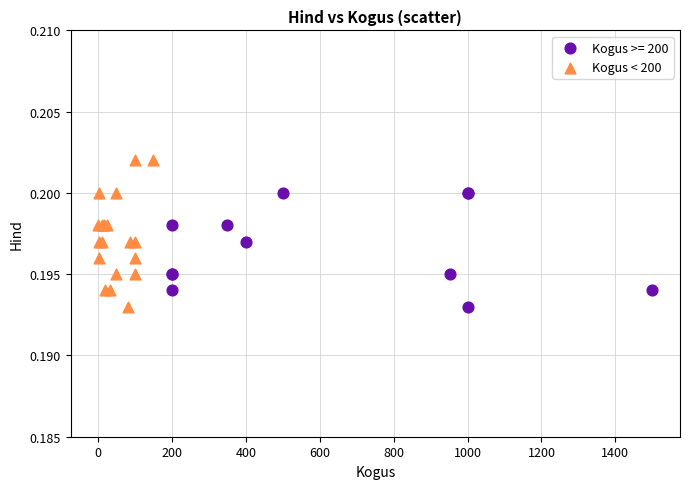

Which series has the largest Y range (max minus min)?

Kogus < 200